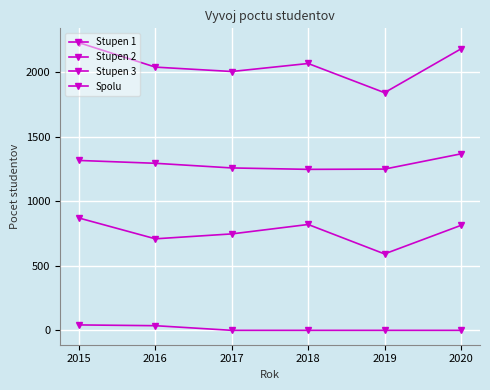

The Stupen 3 series shows -24 at 2018. True or false?

False